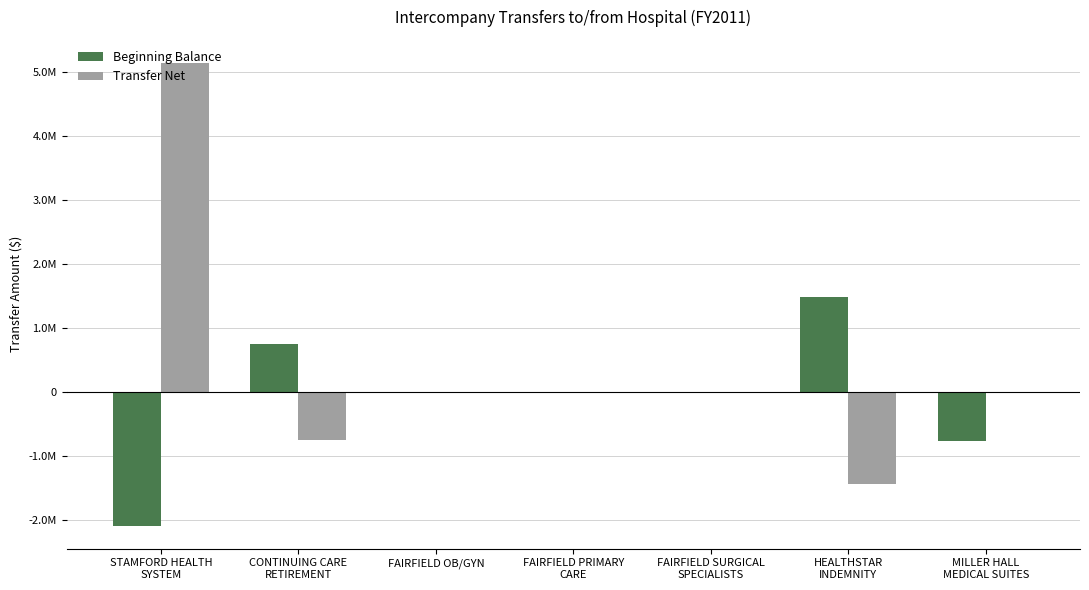

What are all the series names shown in the legend?

Beginning Balance, Transfer Net